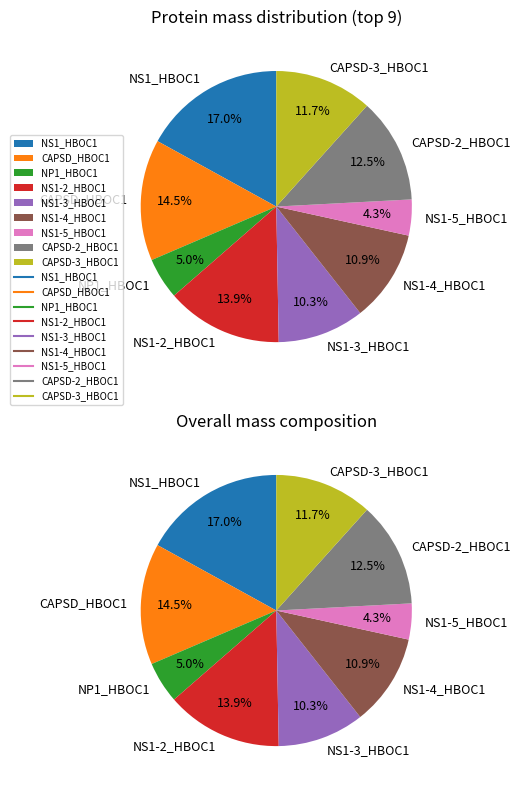

Which category has the smallest portion of the pie?

NS1-5_HBOC1